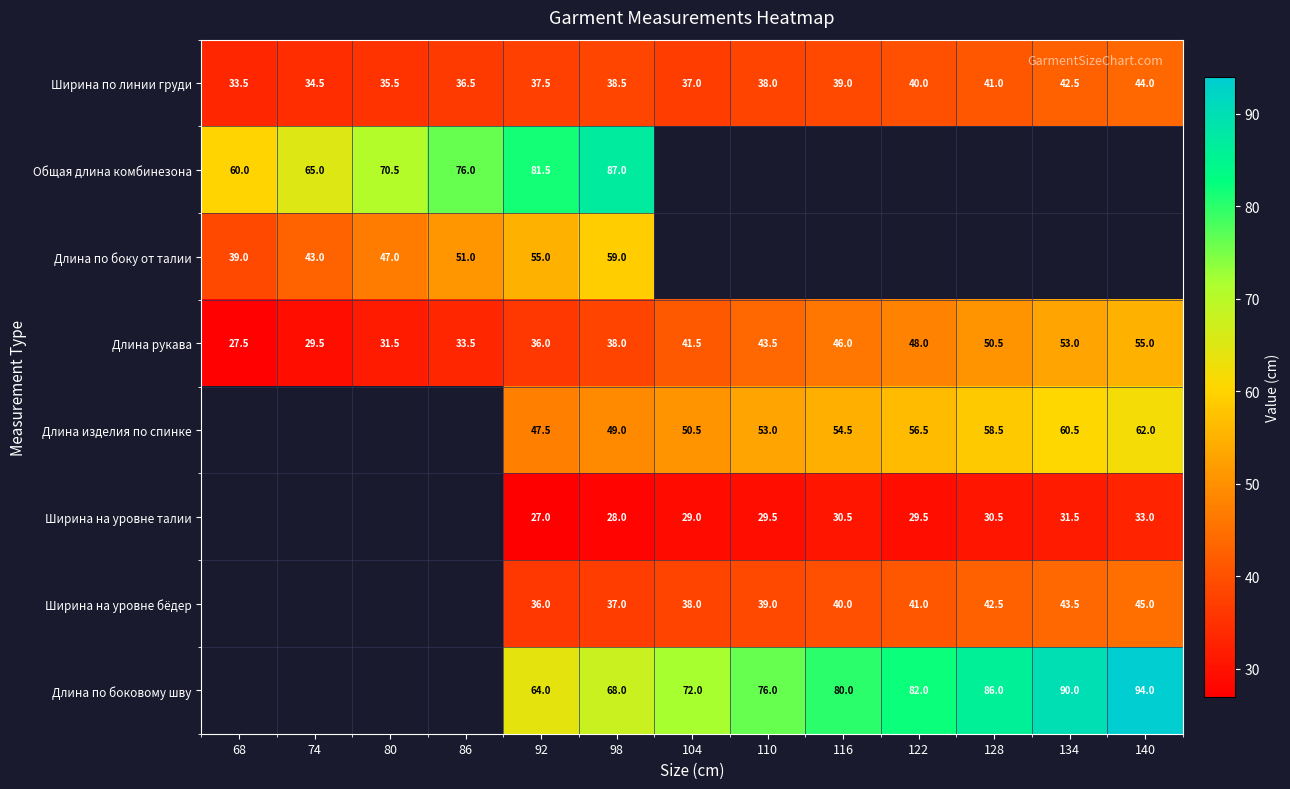

True or false: Ширина на уровне талии has a value of 43.1 at 140.

False